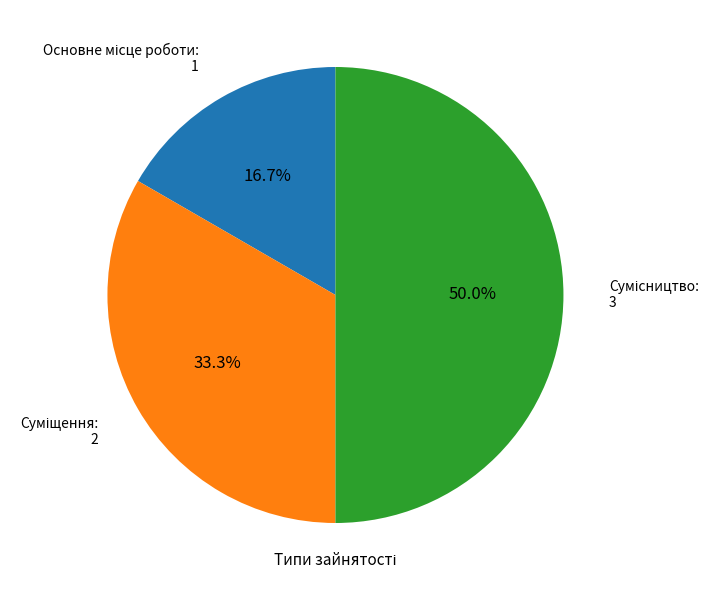

Does any single category account for the majority?

No